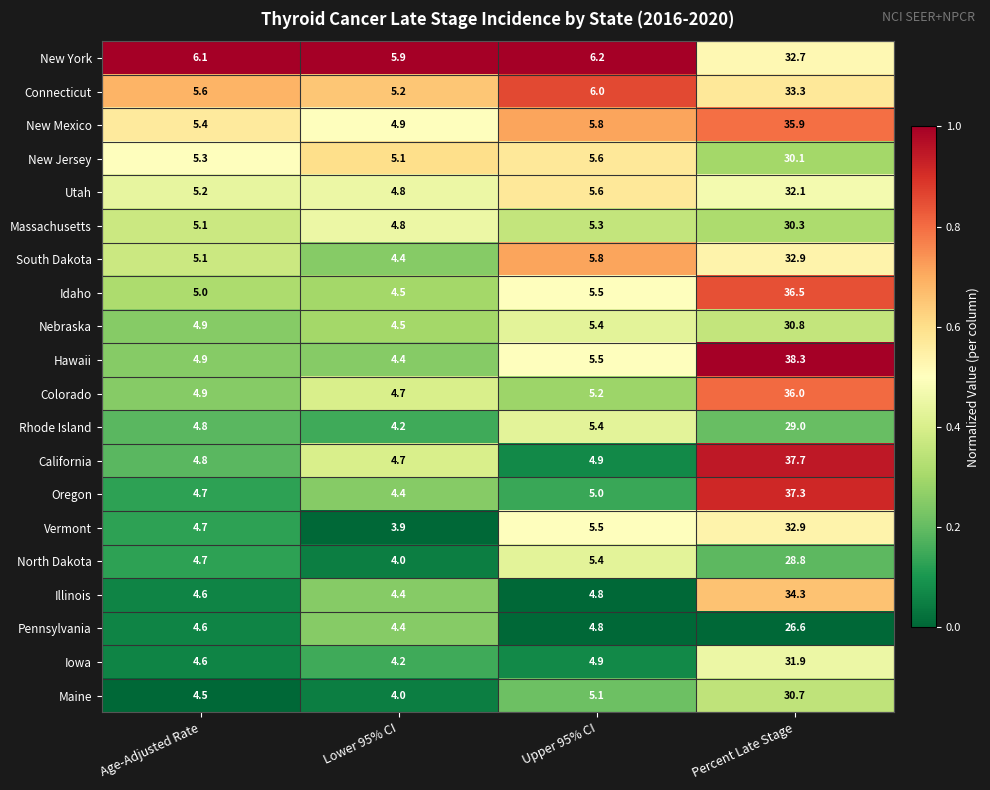

What is the total value across all series at Upper 95% CI?

107.7